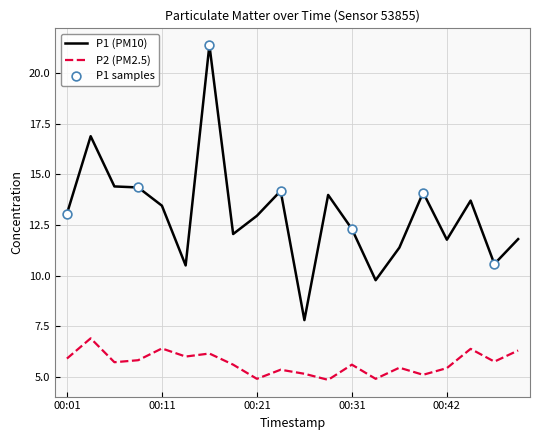

Which series has the largest range (max minus min)?

P1 (PM10)